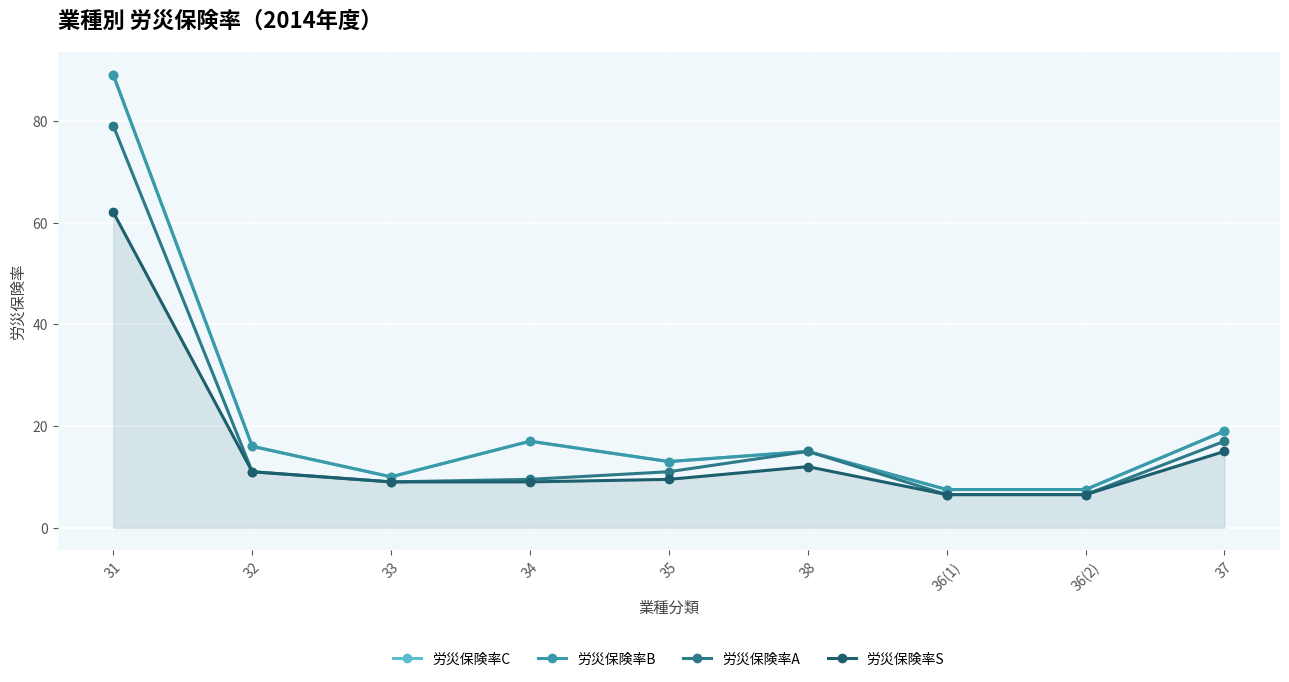

Is this an area chart (filled region under the line)?

Yes